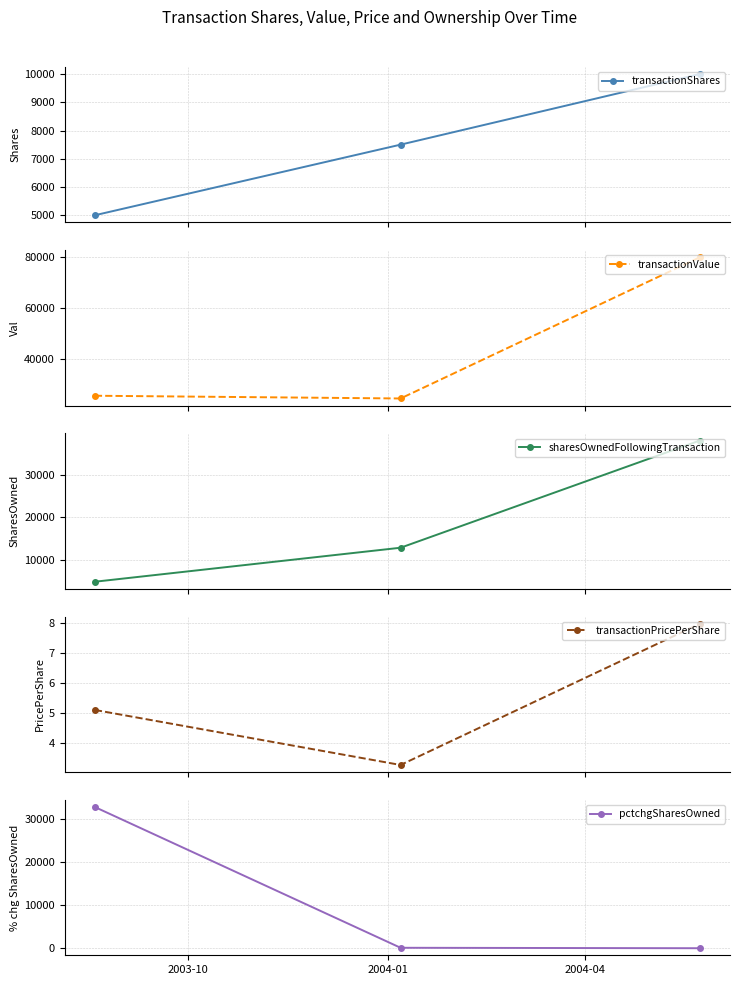

What is the maximum value shown in the chart?

79715.0